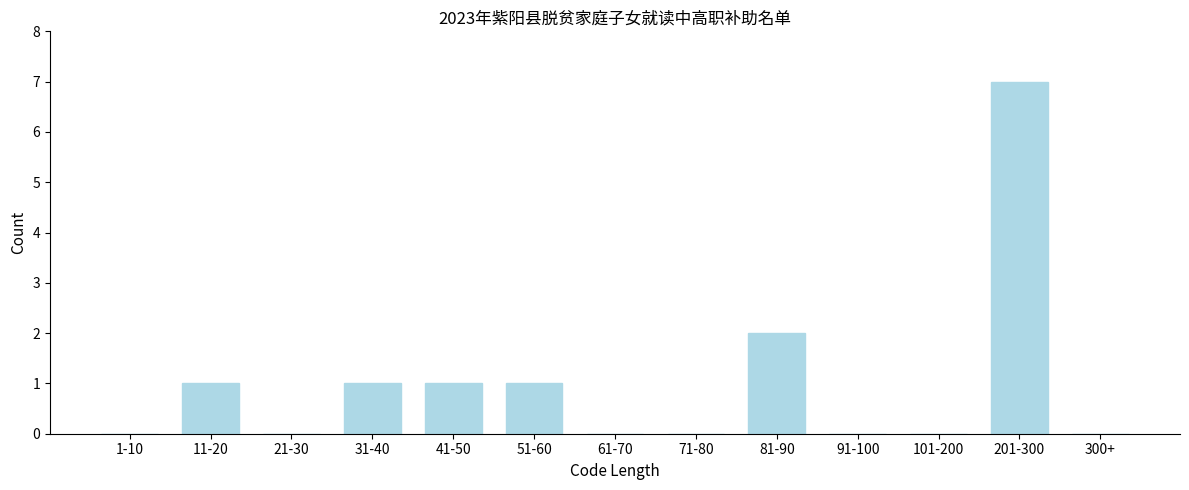

Reading left to right, what are all the values shown in this chart?

1-10=0	11-20=1	21-30=0	31-40=1	41-50=1	51-60=1	61-70=0	71-80=0	81-90=2	91-100=0	101-200=0	201-300=7	300+=0